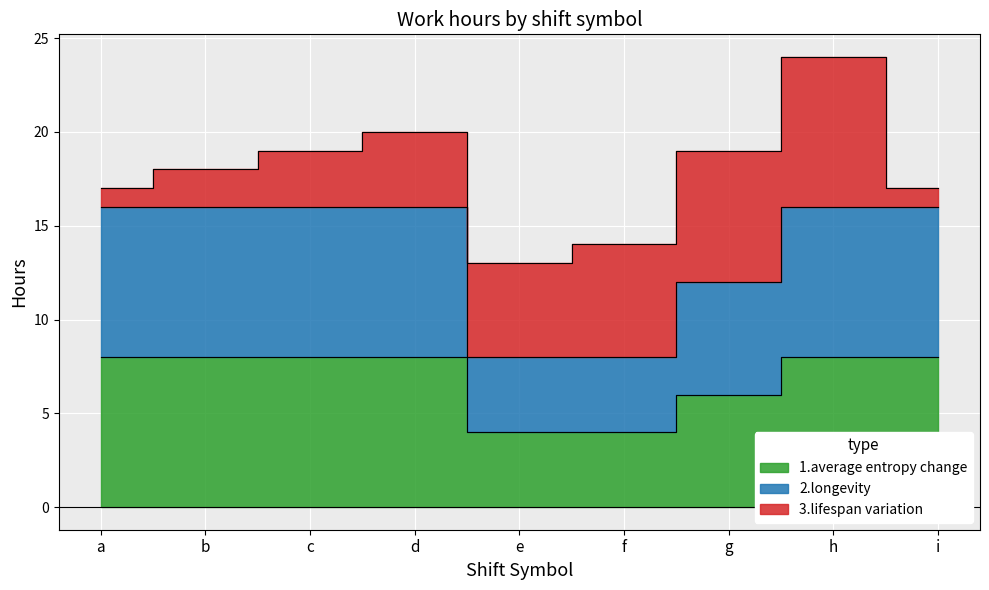

What is the value of the average entropy change point at the 8th from the left?

8.0